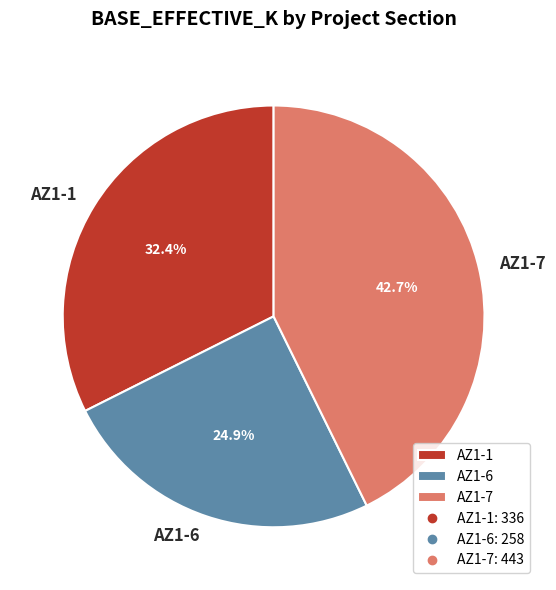

Combined, do AZ1-6 and AZ1-7 account for over 50%?

Yes